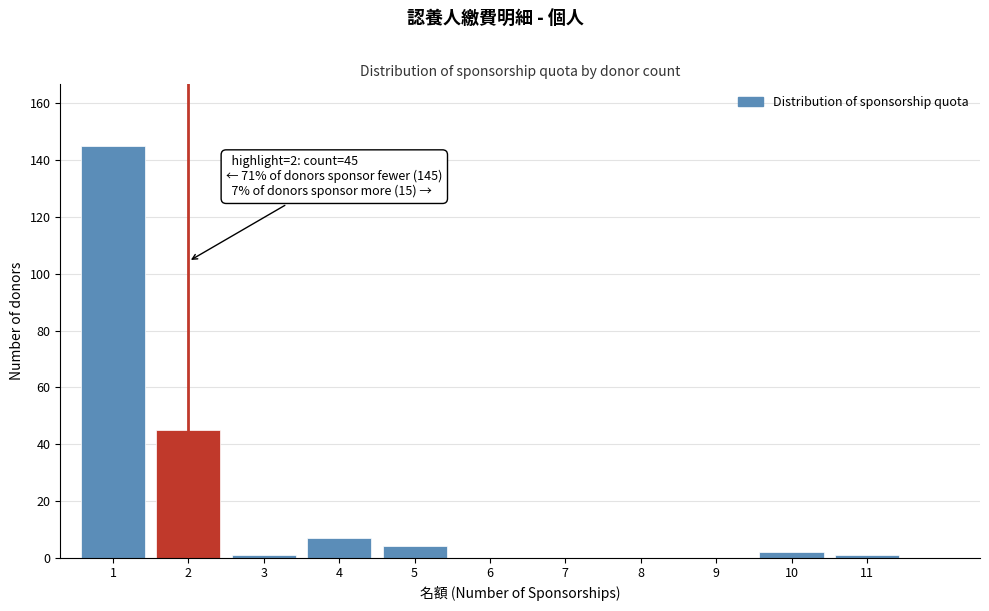

Reading left to right, extract all data points from this chart.

1=145	2=45	3=1	4=7	5=4	6=0	7=0	8=0	9=0	10=2	11=1